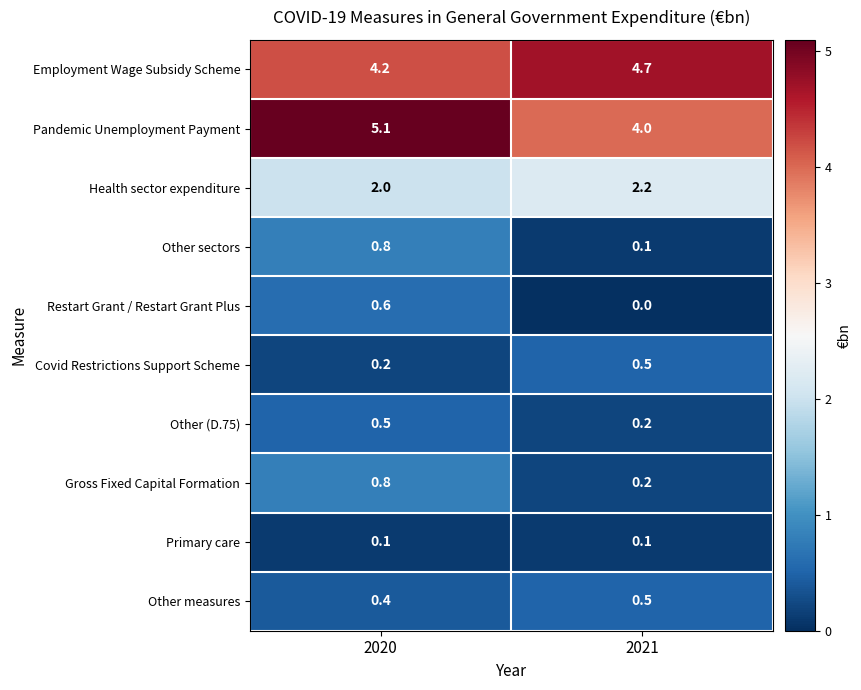

Reading left to right, list all the values displayed in this chart.

Employment Wage Subsidy Scheme: 4.2	4.7
Pandemic Unemployment Payment: 5.1	4.0
Health sector expenditure: 2.0	2.2
Other sectors: 0.8	0.1
Restart Grant / Restart Grant Plus: 0.6	0.0
Covid Restrictions Support Scheme: 0.2	0.5
Other (D.75): 0.5	0.2
Gross Fixed Capital Formation: 0.8	0.2
Primary care: 0.1	0.1
Other measures: 0.4	0.5